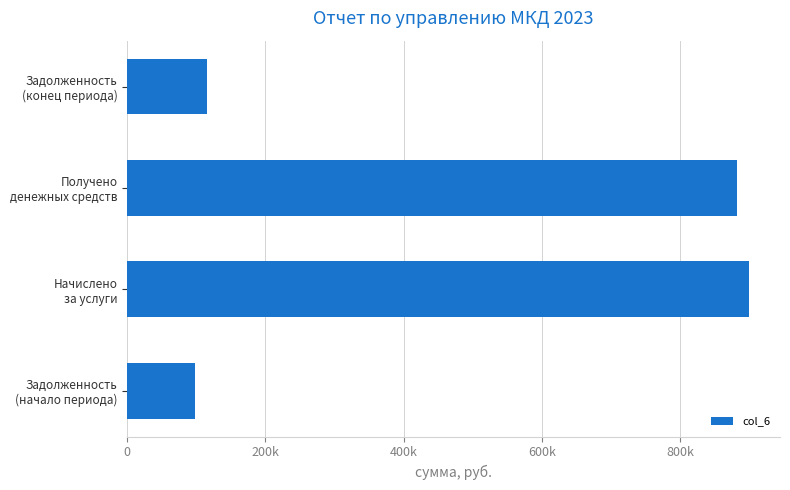

Does the chart contain stacked bars?

No